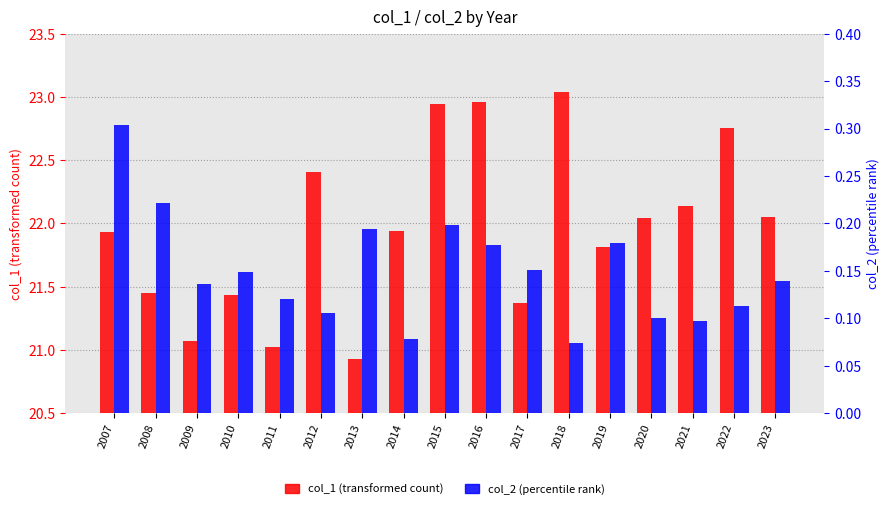

What is the sum of the col_1 values at 2021 and 2018?

45.2